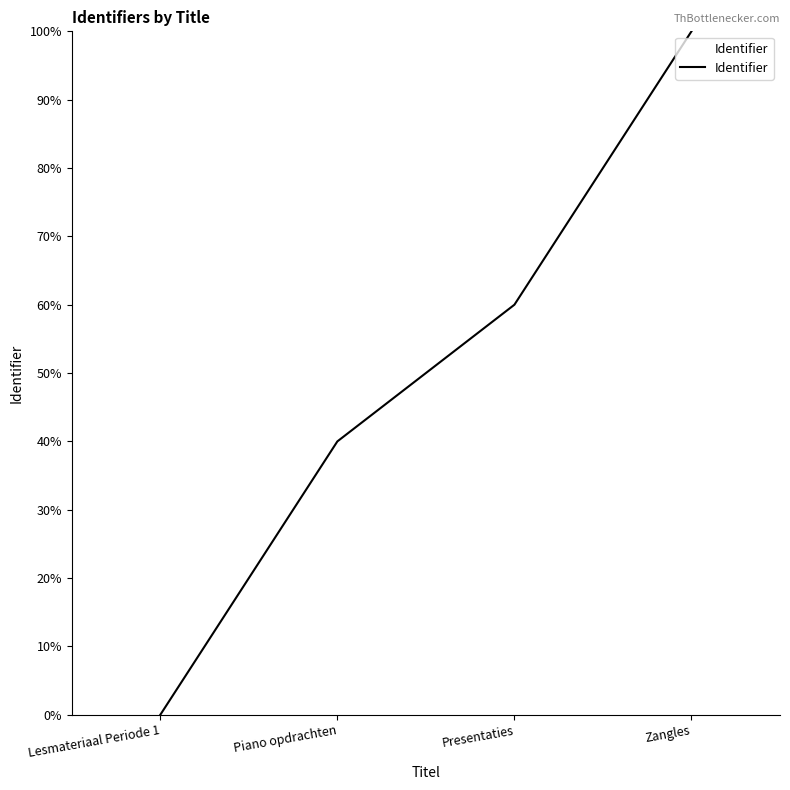

The chart shows a value of -40 at Lesmateriaal Periode 1. True or false?

False